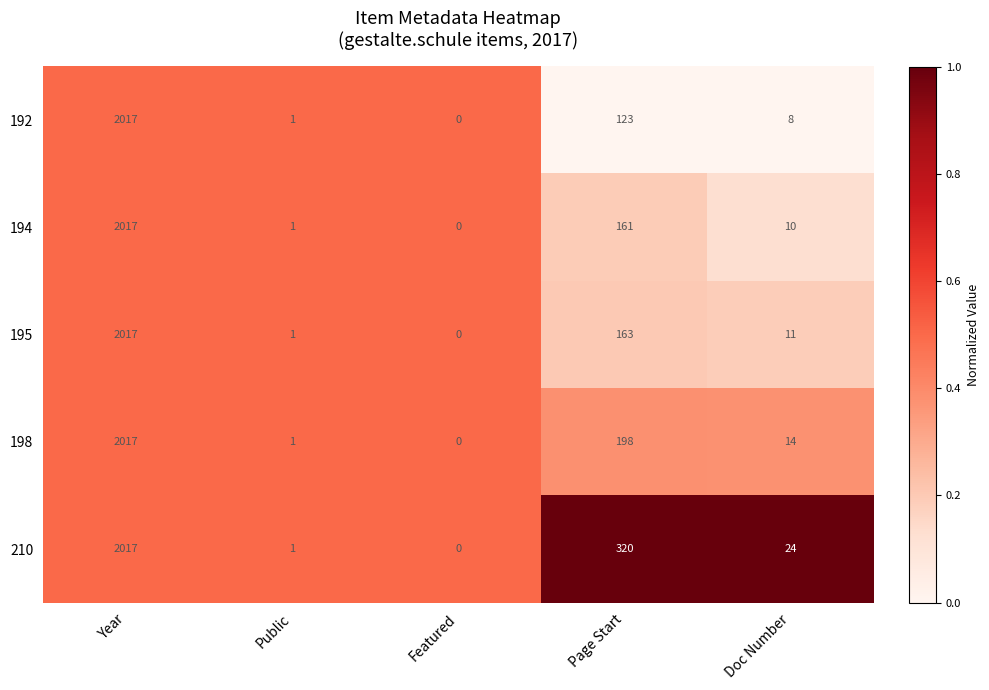

Which series changed the most between Page Start and Doc Number?

210